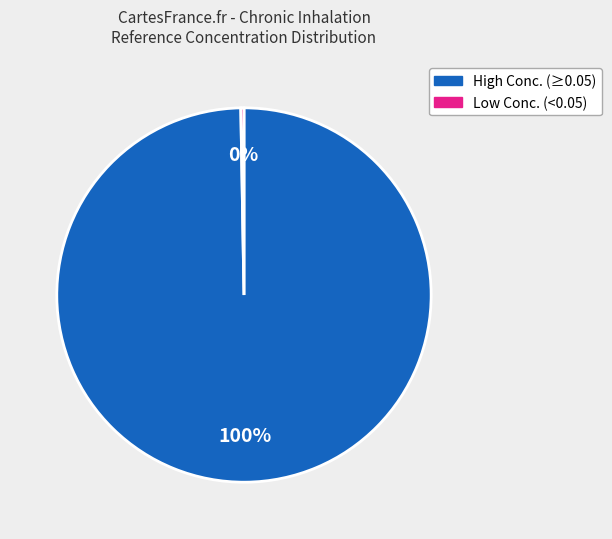

Does any single category account for the majority?

Yes